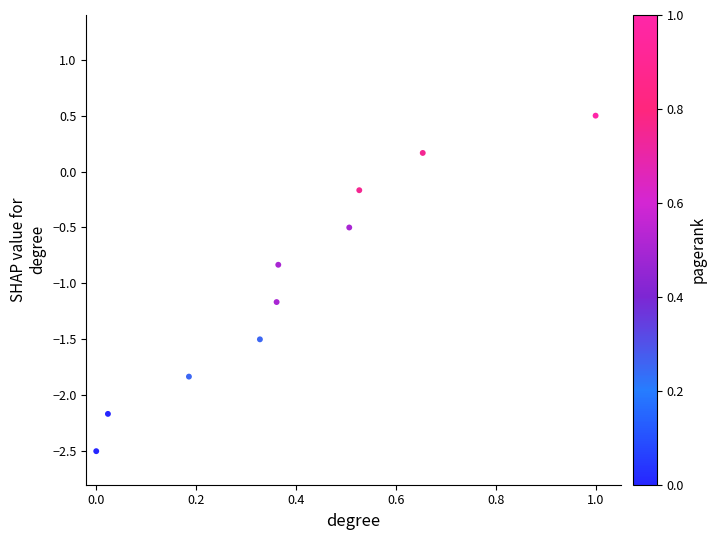

What is the range of X values (max minus min)?

1.0